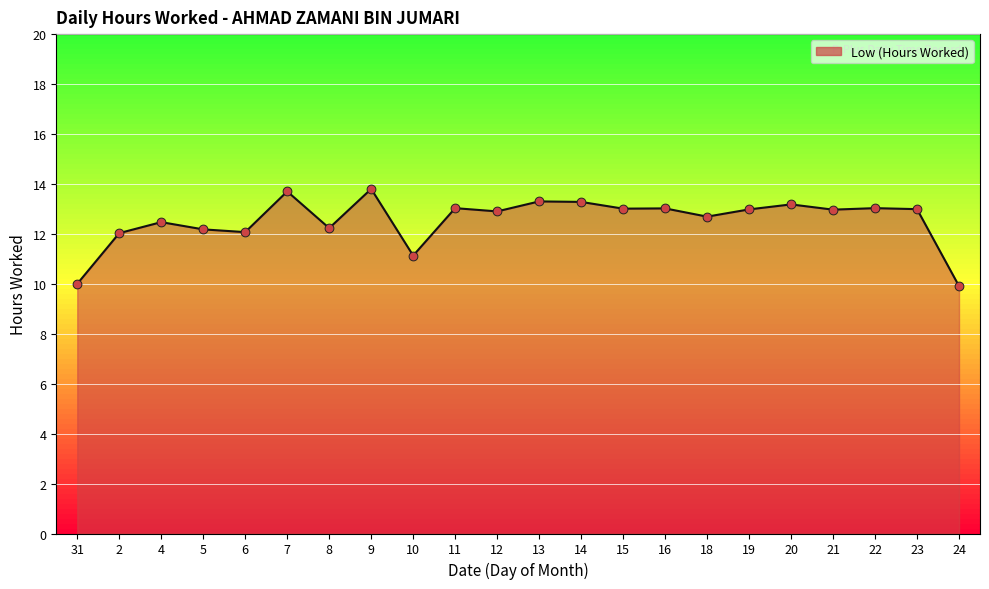

Between 10 and 22, which is larger?

22